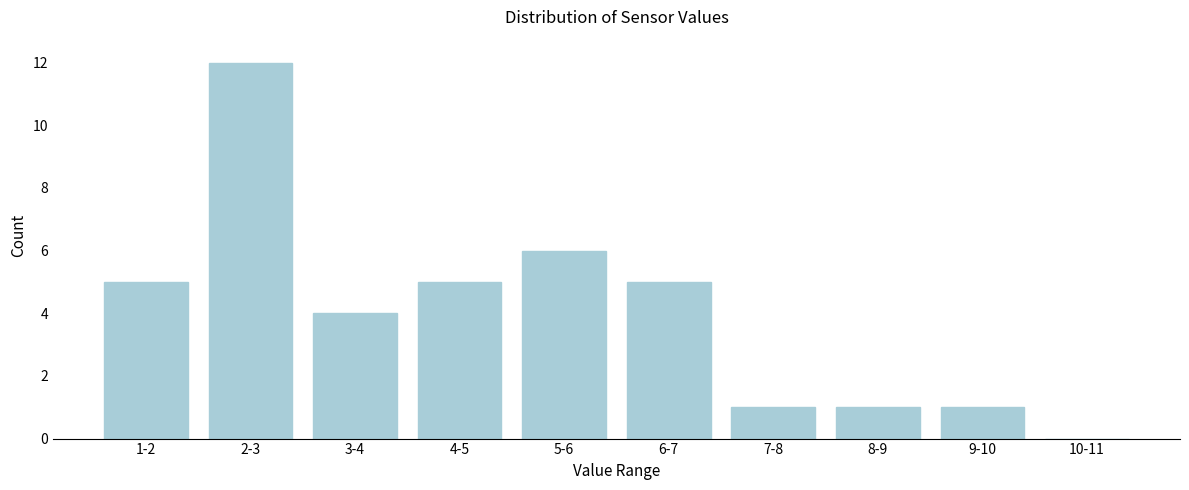

Reading right to left, list all the values displayed in this chart.

10-11=0	9-10=1	8-9=1	7-8=1	6-7=5	5-6=6	4-5=5	3-4=4	2-3=12	1-2=5